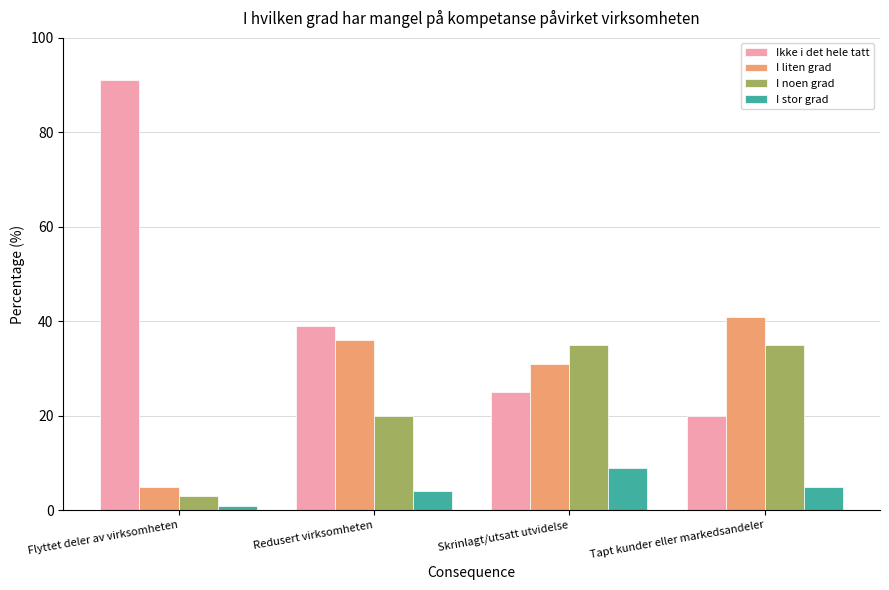

Which series has the largest total across all categories?

Ikke i det hele tatt